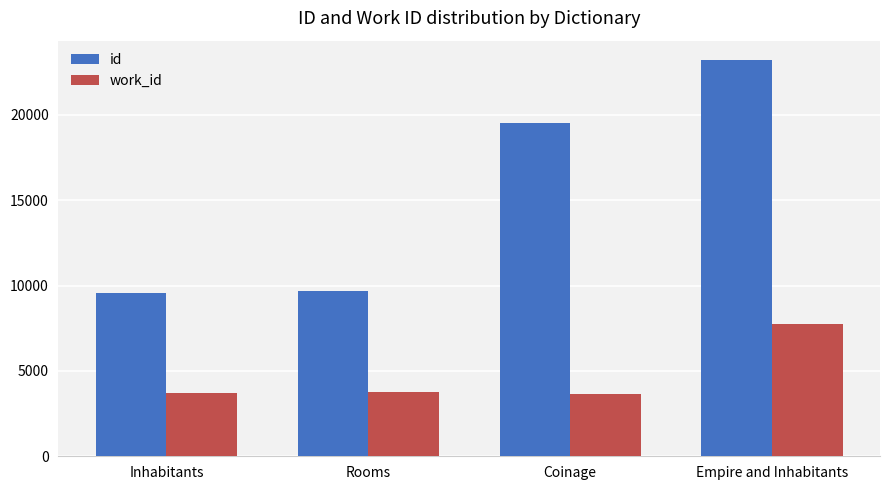

Where is id nearest to the value 16363?

Coinage